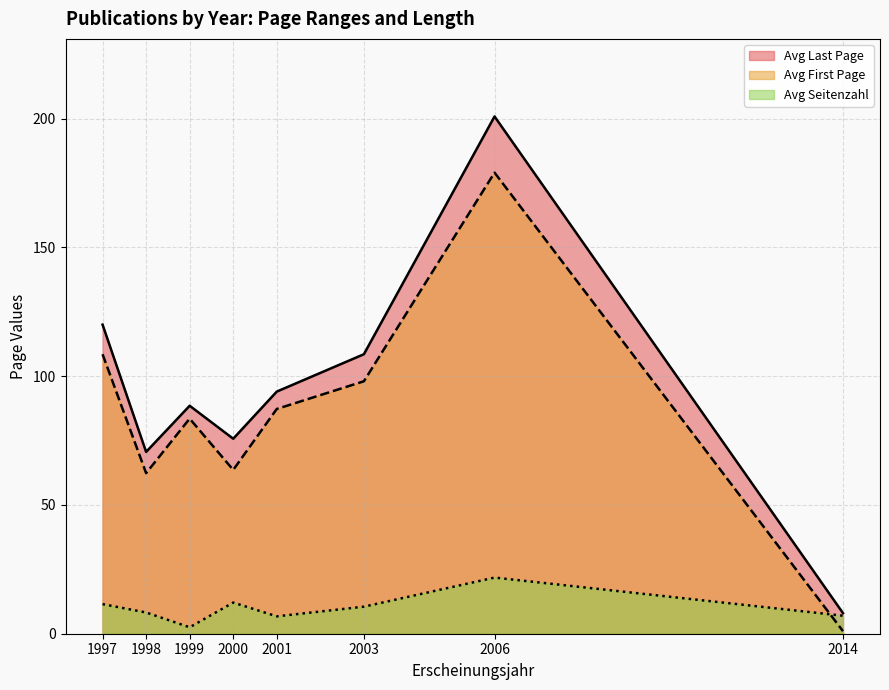

Is the value of Avg Last Page at 2003 greater than the value of Avg Seitenzahl at 2003?

Yes